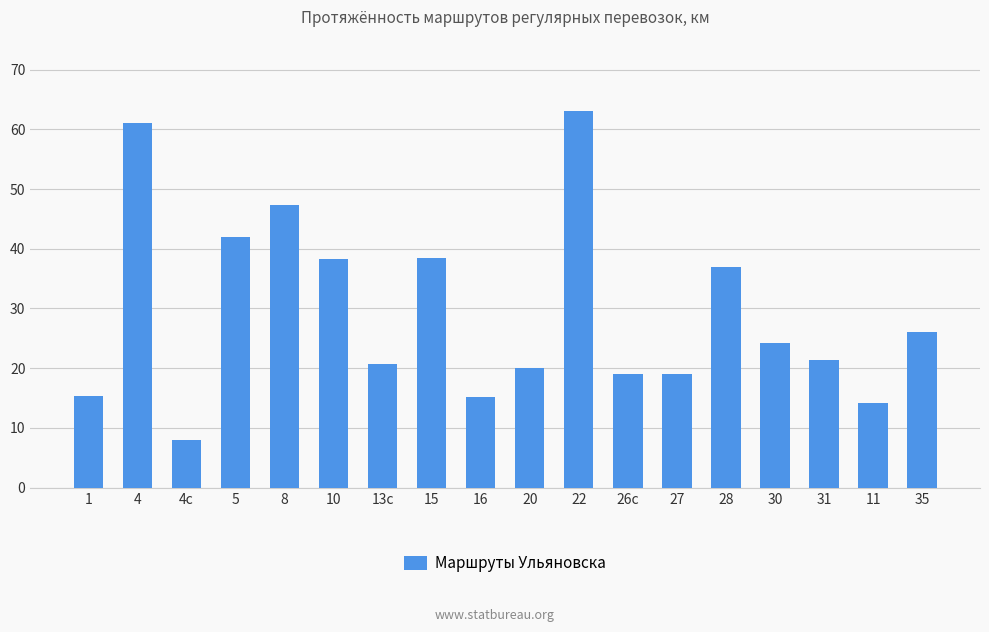

What is the sum of the values at 35 and 13с?

46.7